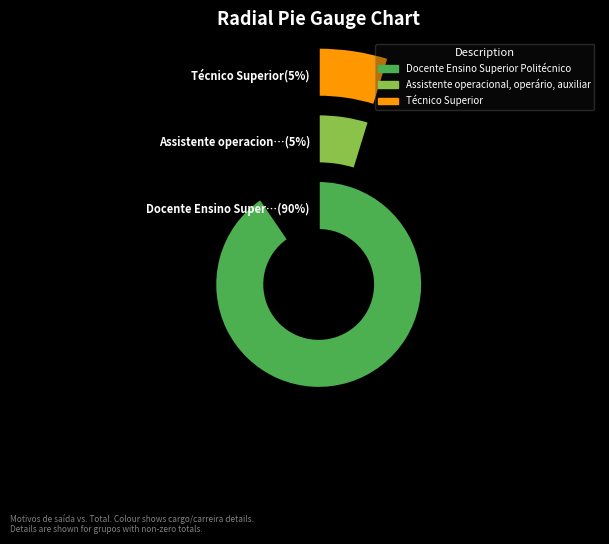

What portion of the pie excludes Assistente operacional, operário, auxiliar?

95.2%